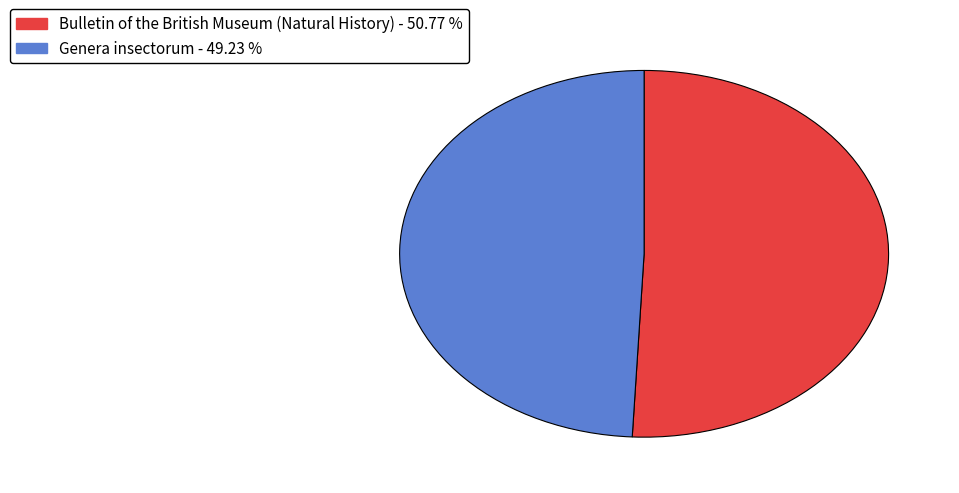

Do Genera insectorum and Bulletin of the British Museum (Natural History) together represent more than half of the pie?

Yes